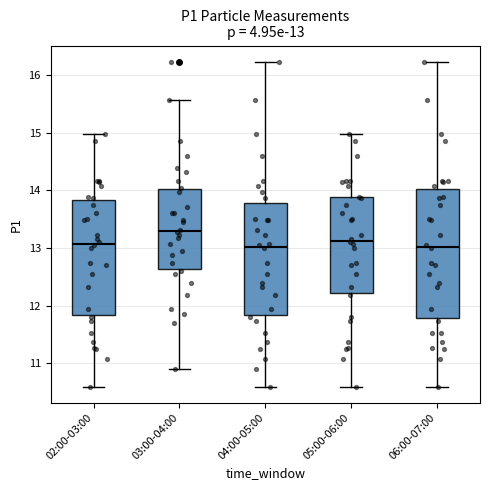

Comparing the boxes themselves (not the whiskers), which one is the tallest?

06:00-07:00